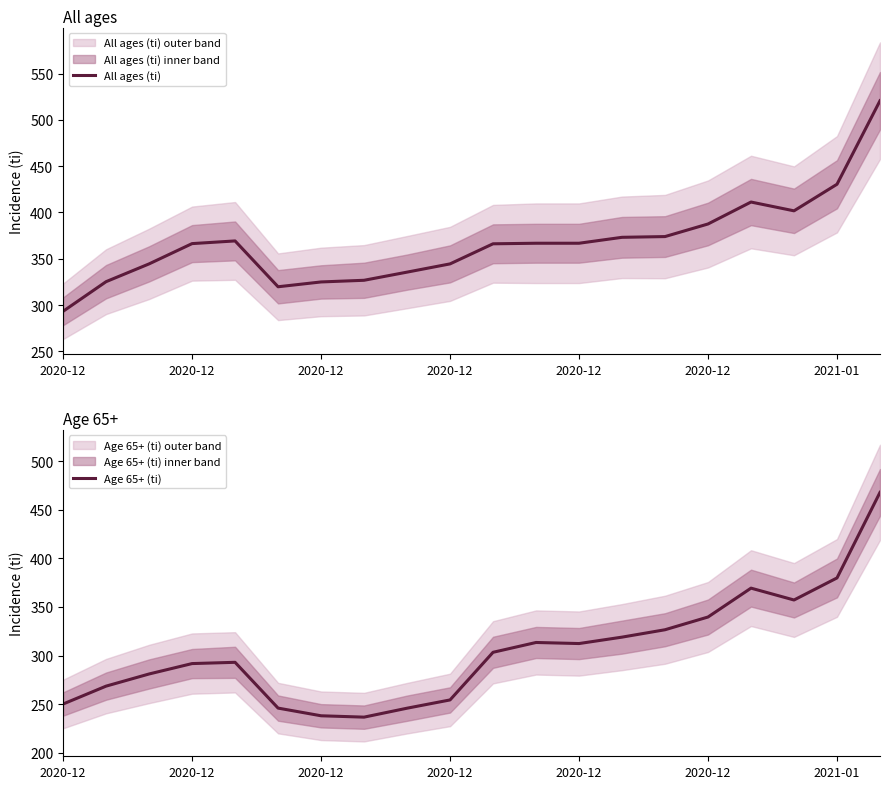

Which category has the lowest value across all series?

7